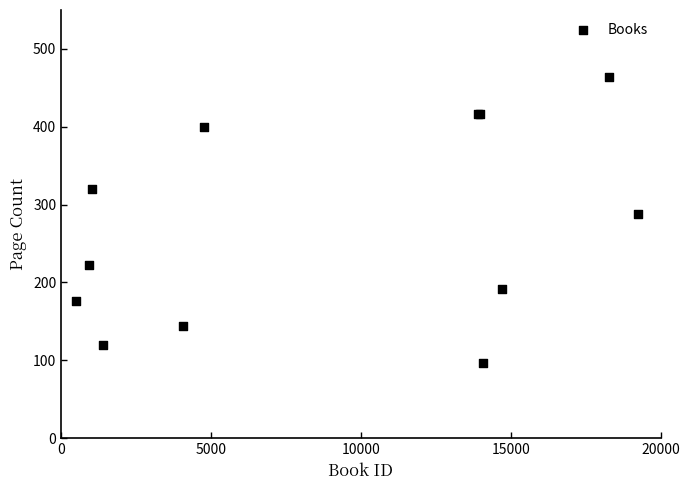

What Y value in the scatter plot is closest to 280?

288